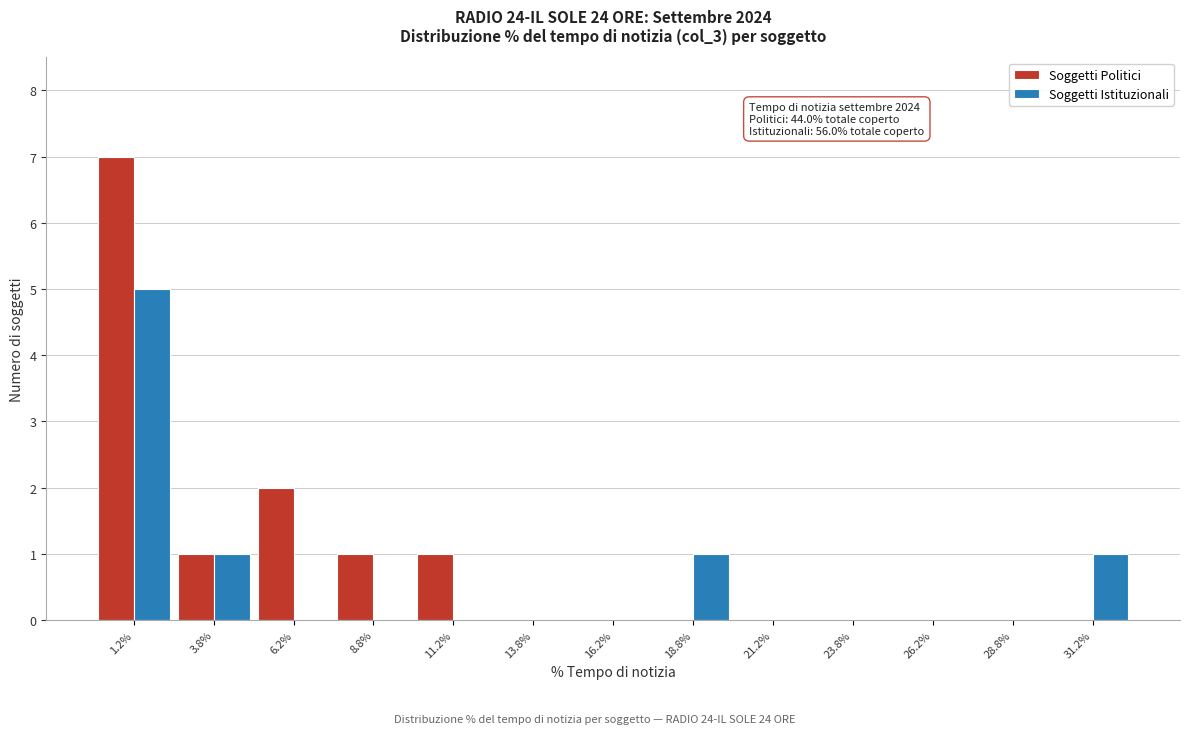

In the Soggetti Istituzionali series, which range on the x-axis has the tallest bar?

0.0 to 2.5